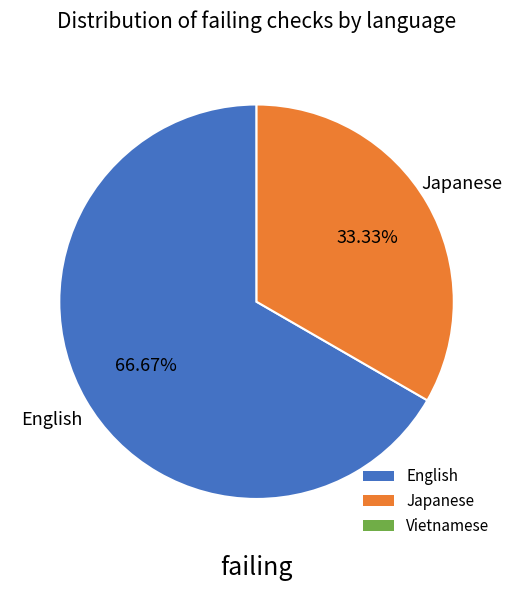

To the nearest percent, what is the average slice percentage?

50%